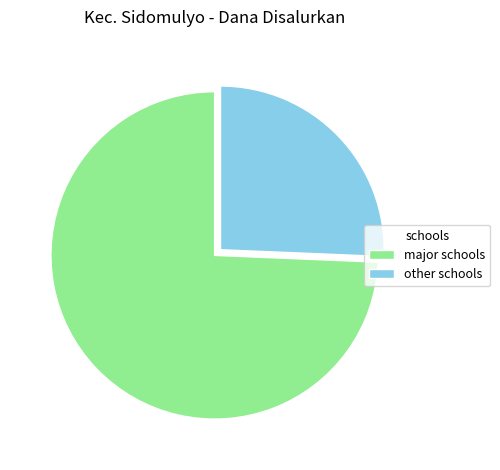

Rank the categories by value from lowest to highest.

other schools, major schools